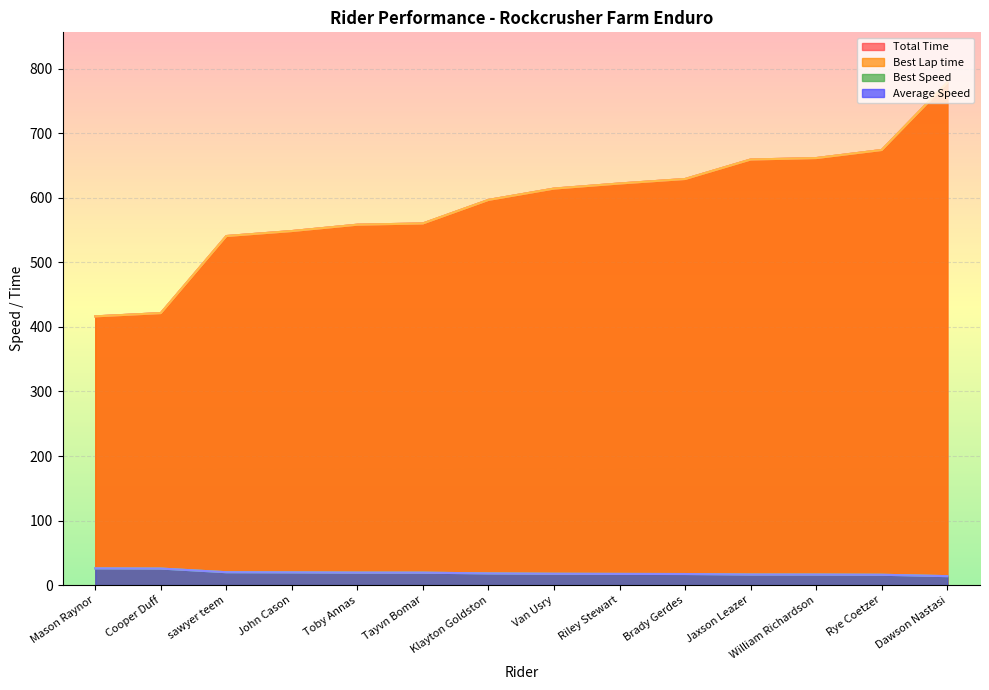

Does the chart display data point markers on the line(s)?

No